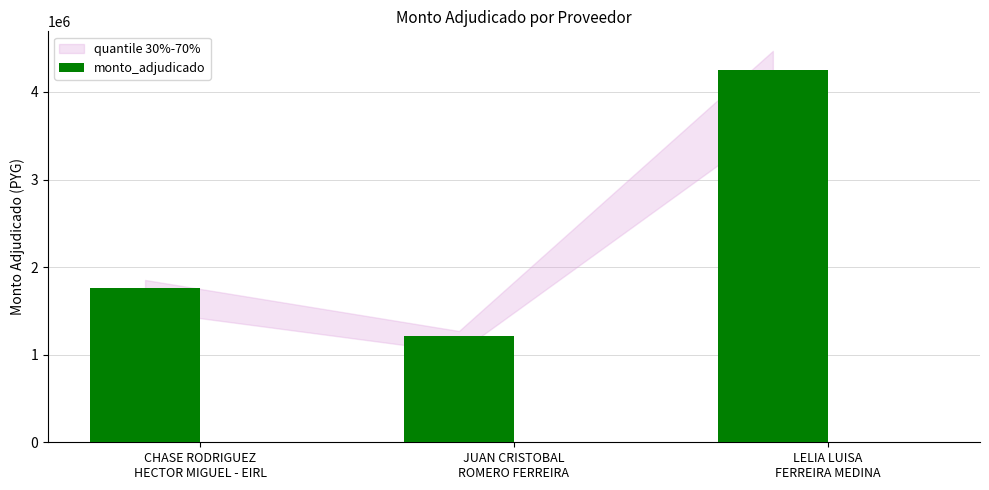

Is it true that the value at JUAN CRISTOBAL
ROMERO FERREIRA is 1210000?

True